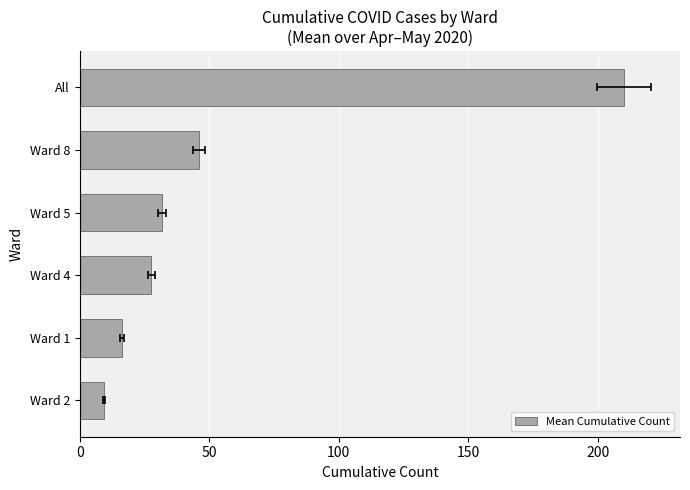

Which has a higher value, All or Ward 1?

All